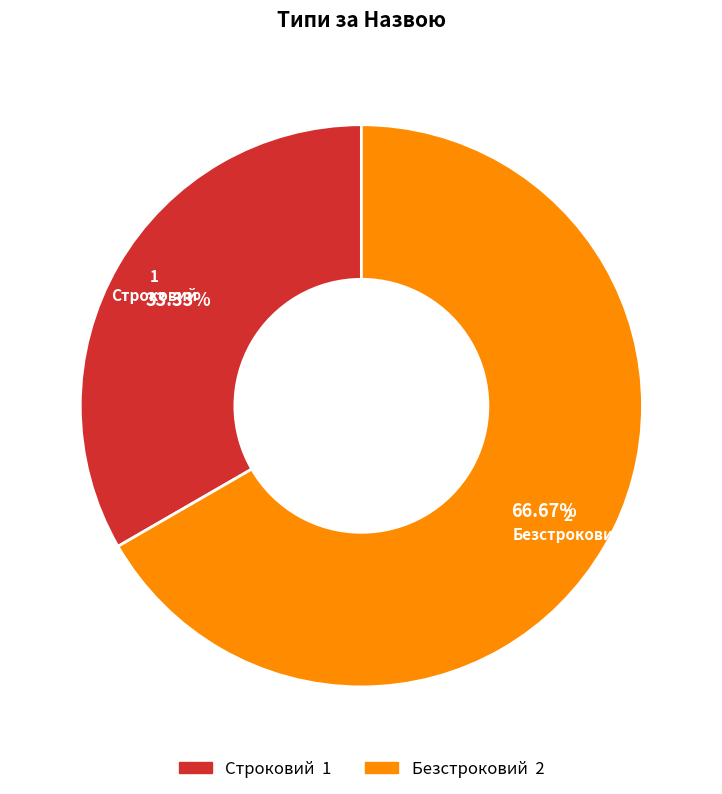

Which category accounts for the majority?

Безстроковий